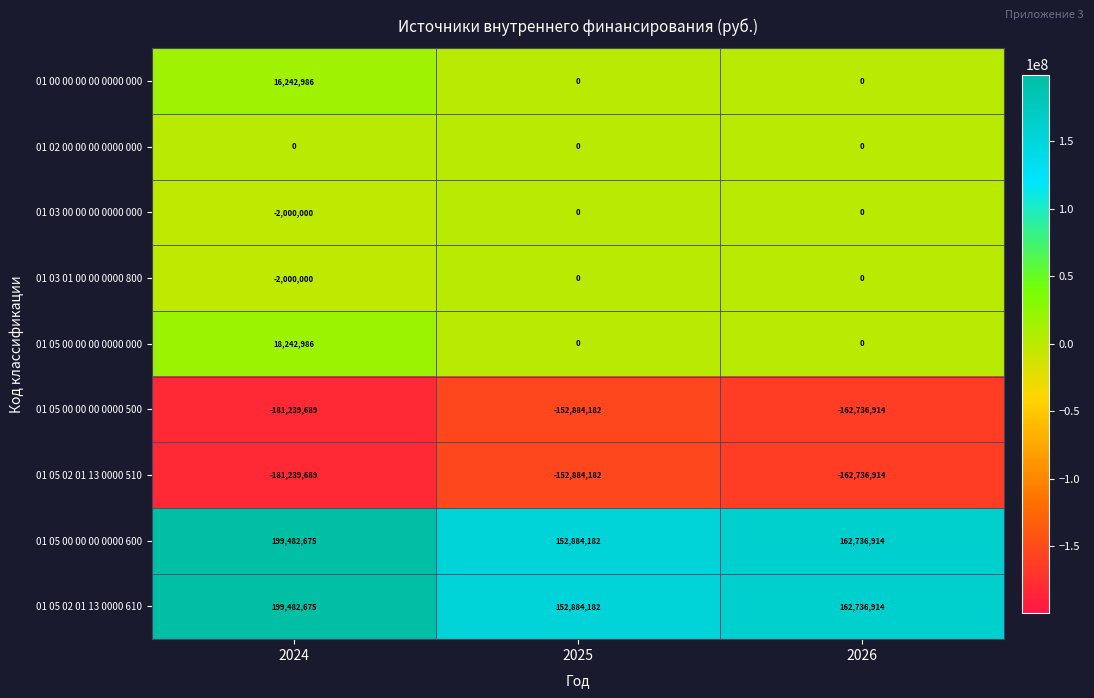

Count the number of data series in this chart.

9